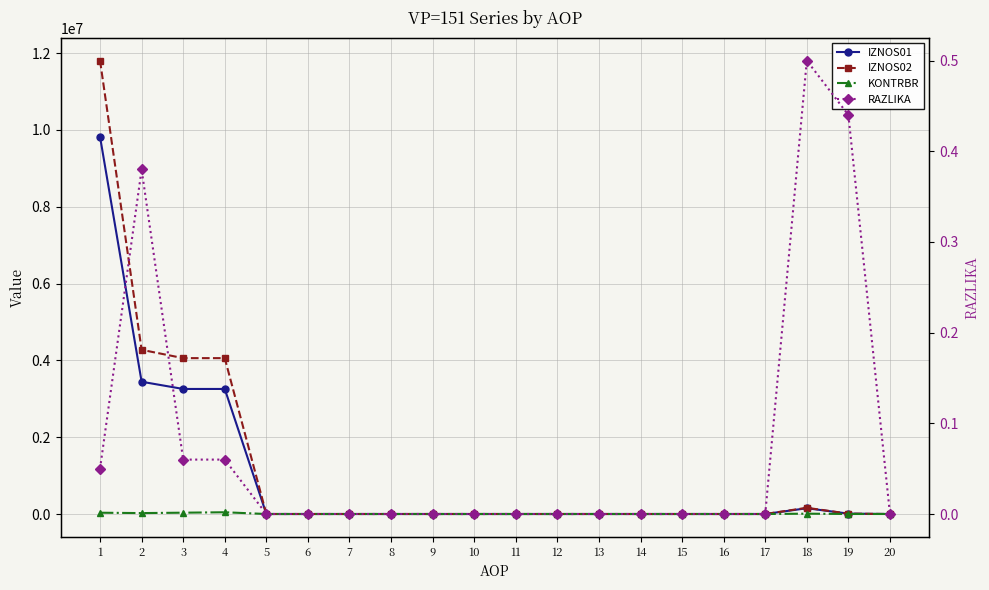

Which series has the largest total across all categories?

IZNOS02